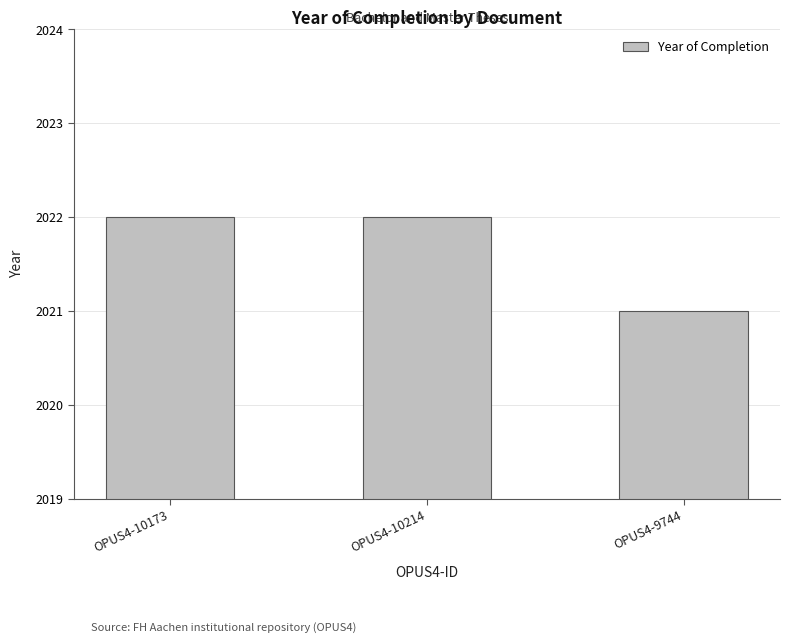

How many values are below 2022?

1